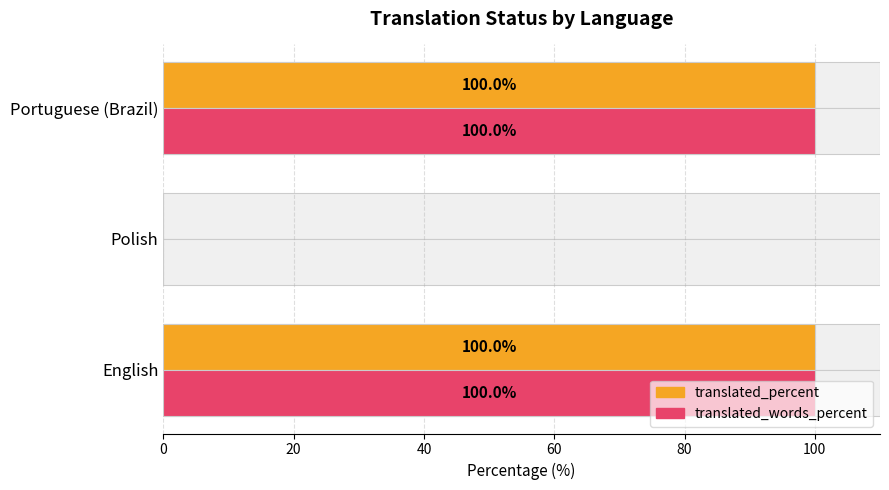

How many data points in translated_words_percent are less than 100?

1